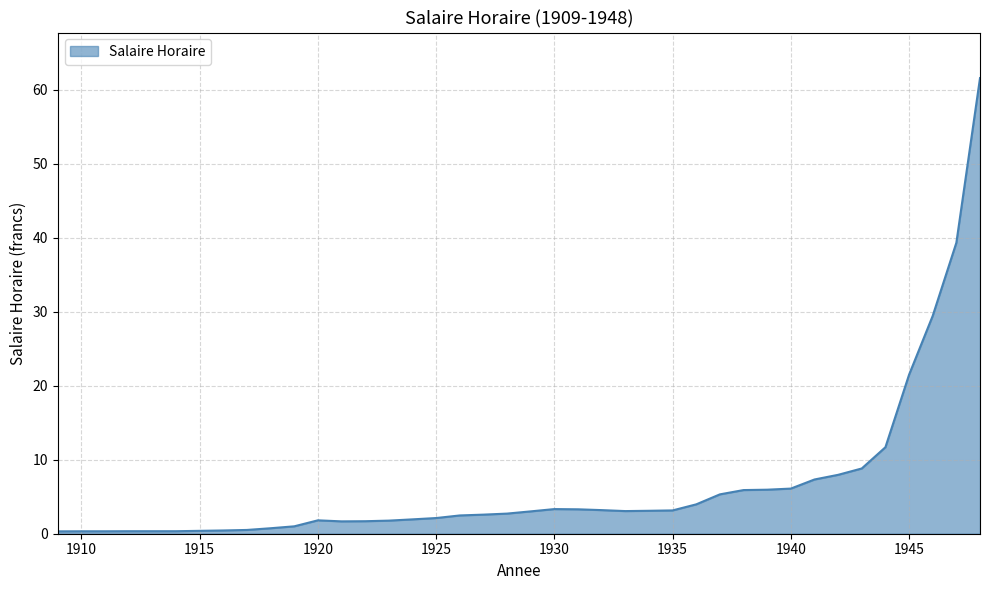

What is the maximum value shown in the chart?

61.6